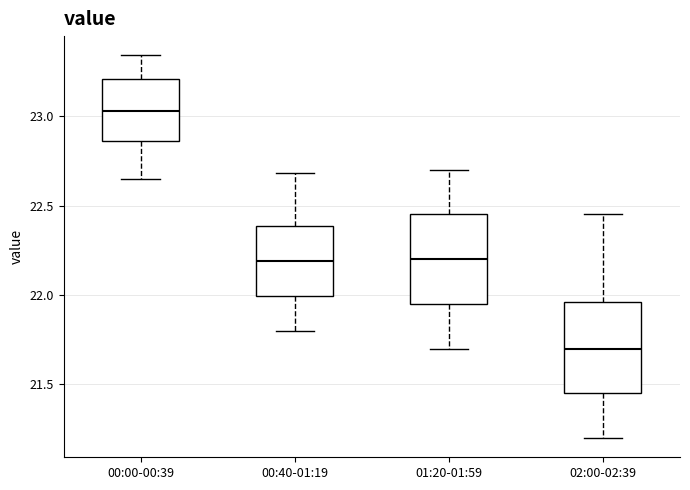

Which box has the lowest median line?

02:00-02:39